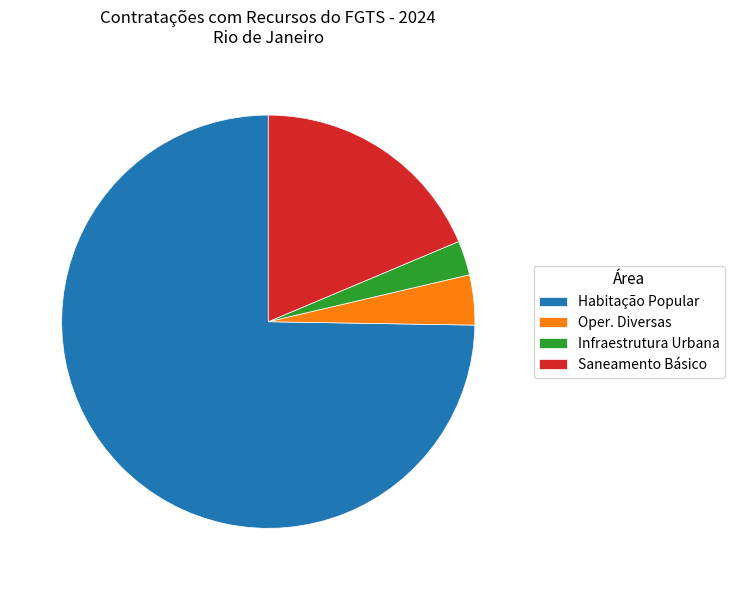

Is the sum of Habitação Popular and Oper. Diversas greater than half?

Yes